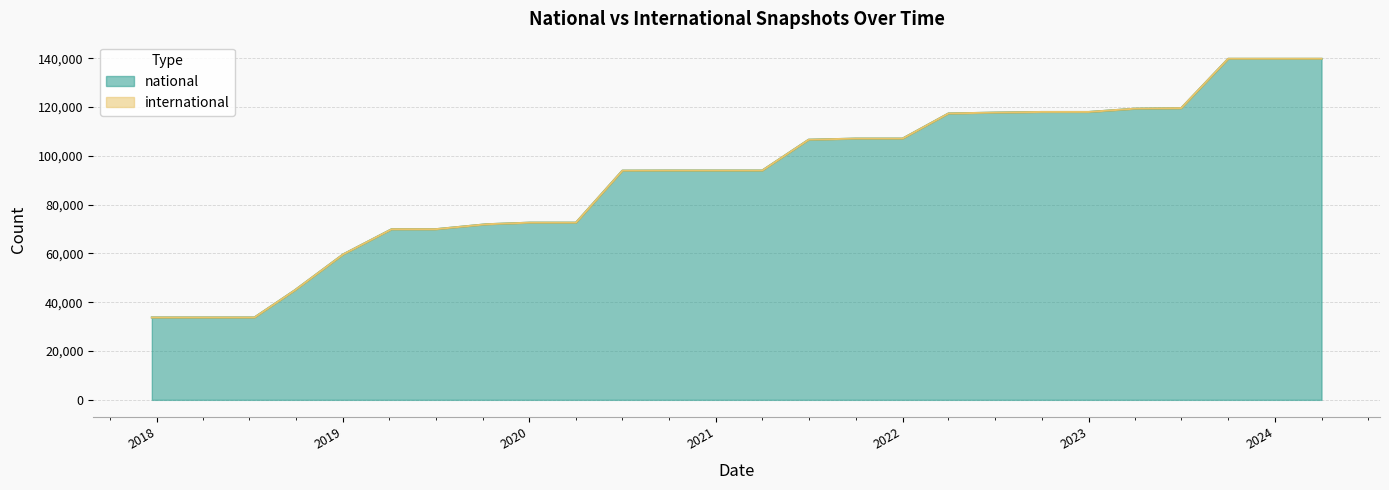

True or false: there are more than 0 points higher than both neighbors.

False